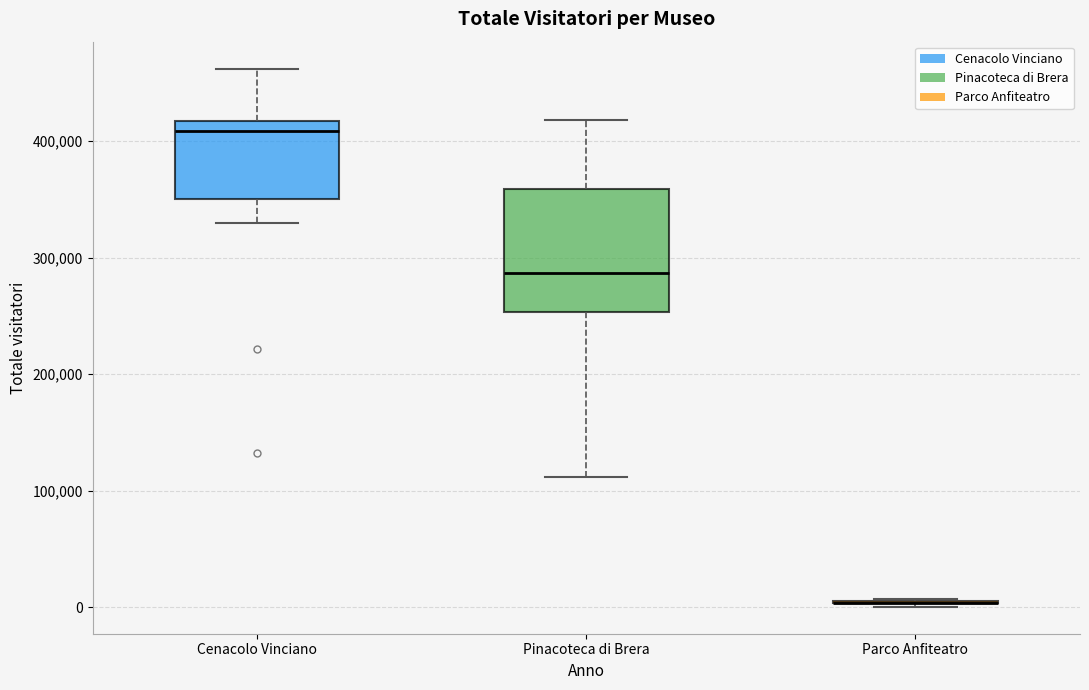

Reading left to right, read every box against the y-axis: the position of its median line, the range the box covers, and the ends of its whiskers. The values are not printed on the chart, so give them approximately, as read against the axis.

Cenacolo Vinciano: median 410000, box 350000 to 420000, whiskers 330000 to 460000
Pinacoteca di Brera: median 290000, box 250000 to 360000, whiskers 110000 to 420000
Parco Anfiteatro: box collapsed to a line at 0, whiskers 0 to 10000